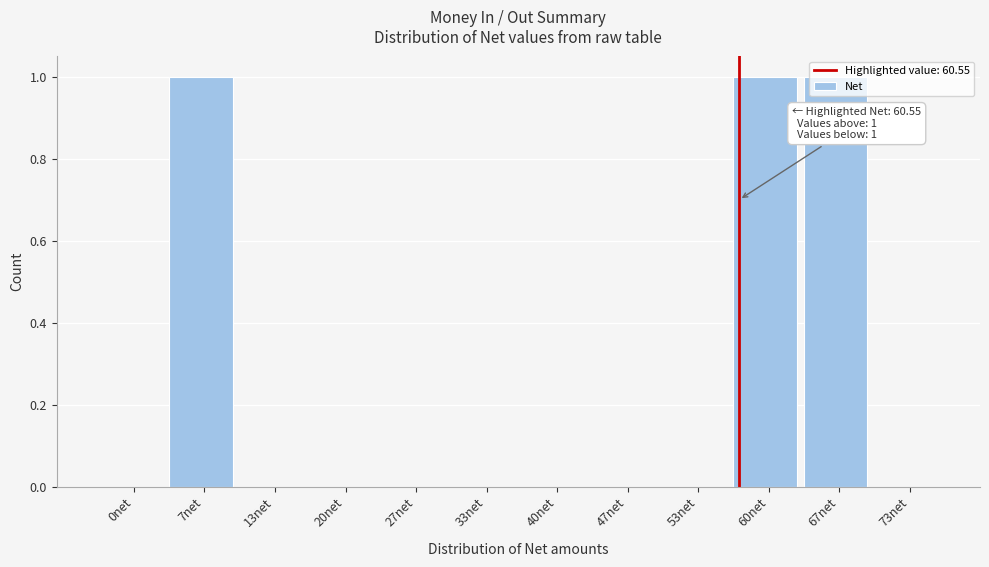

What is the sum of all values?

3